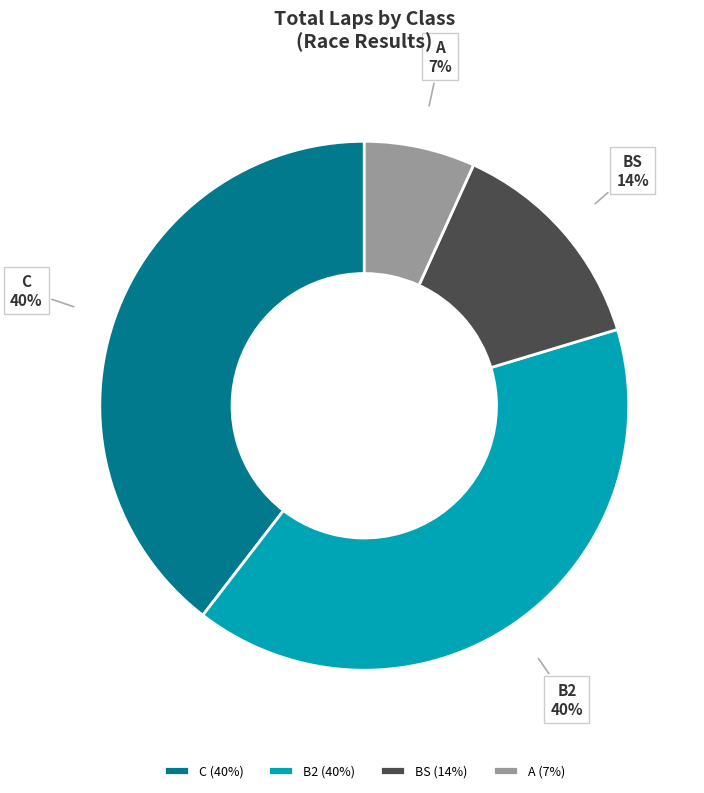

Do B2 and BS together represent more than half of the pie?

Yes